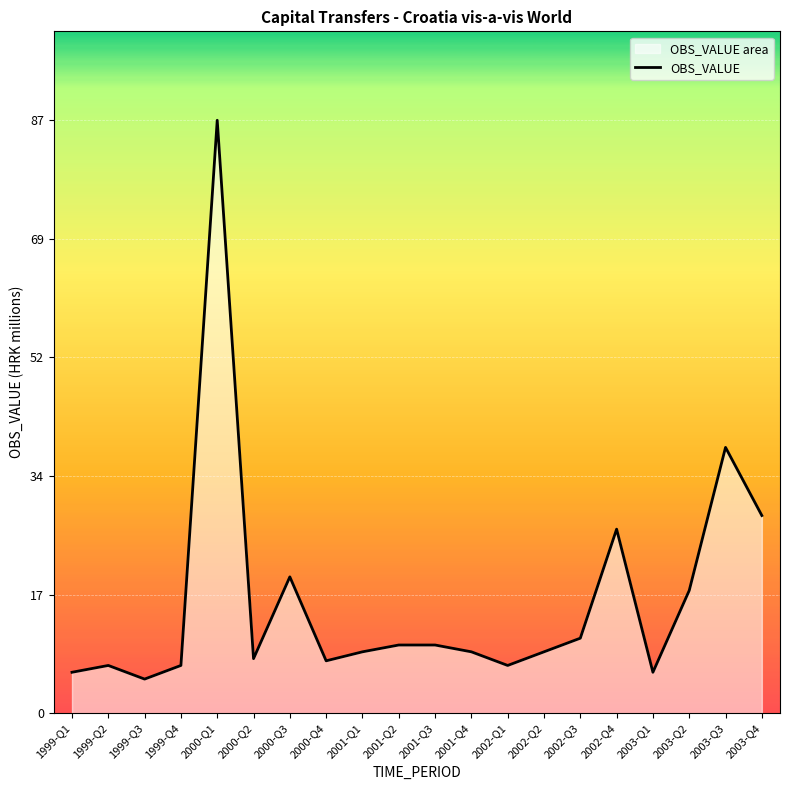

The value at 1999-Q2 is 3.5. True or false?

False